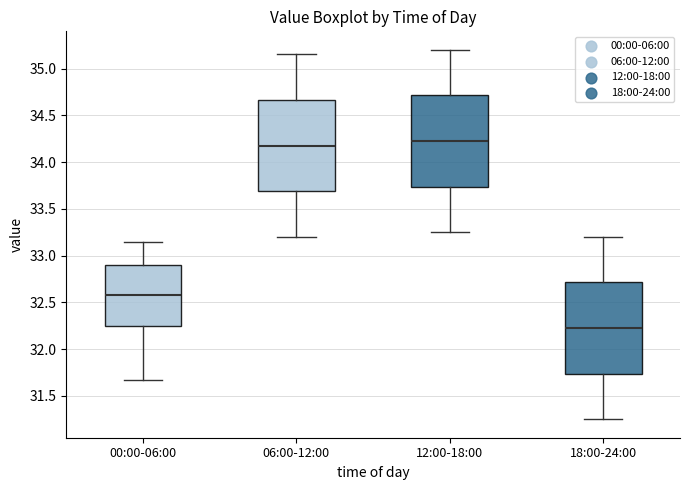

Which box's median line is the highest?

12:00-18:00